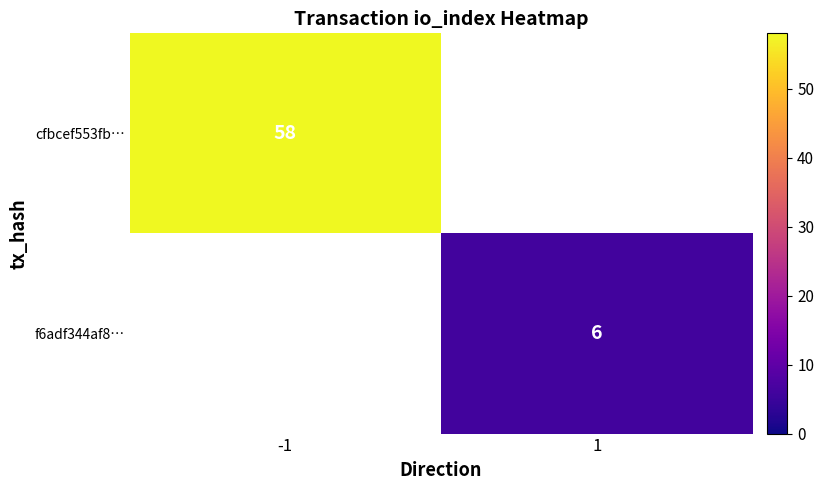

The value of cfbcef553fb… at -1 is 20. True or false?

False